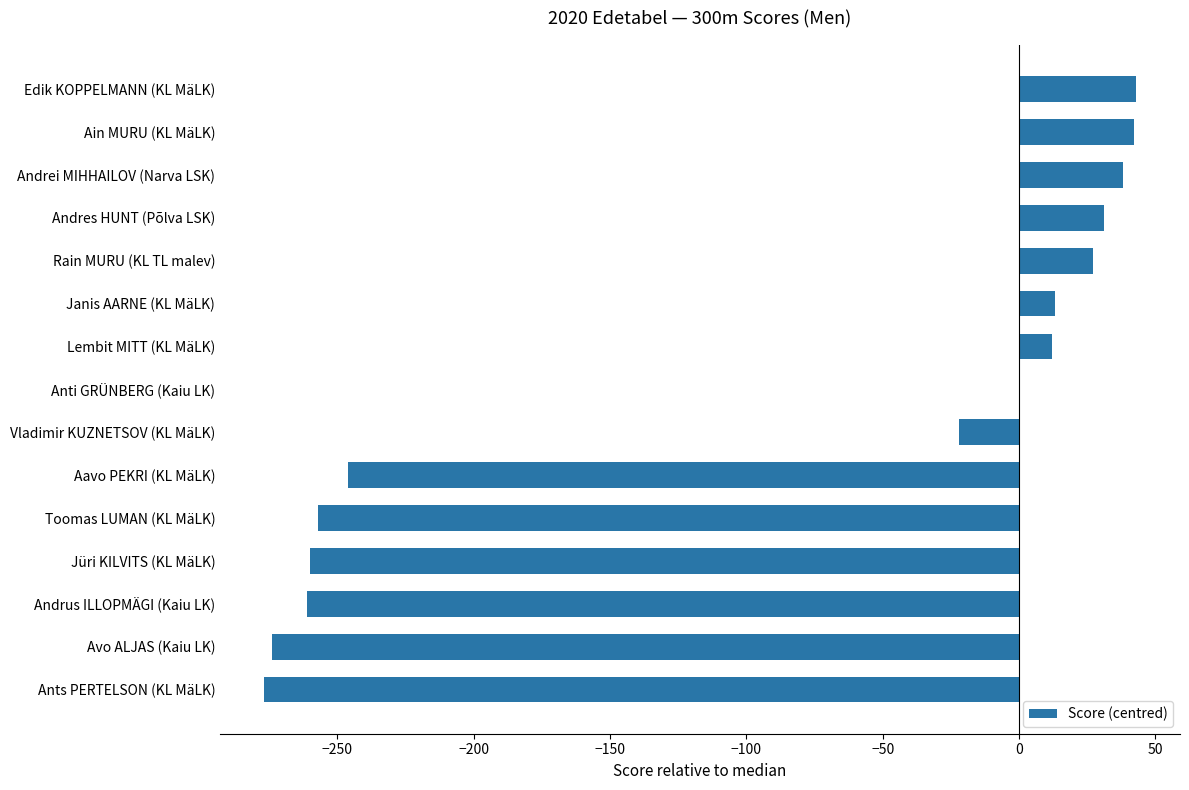

Is it true that the value at Vladimir KUZNETSOV (KL MäLK) is -22?

True